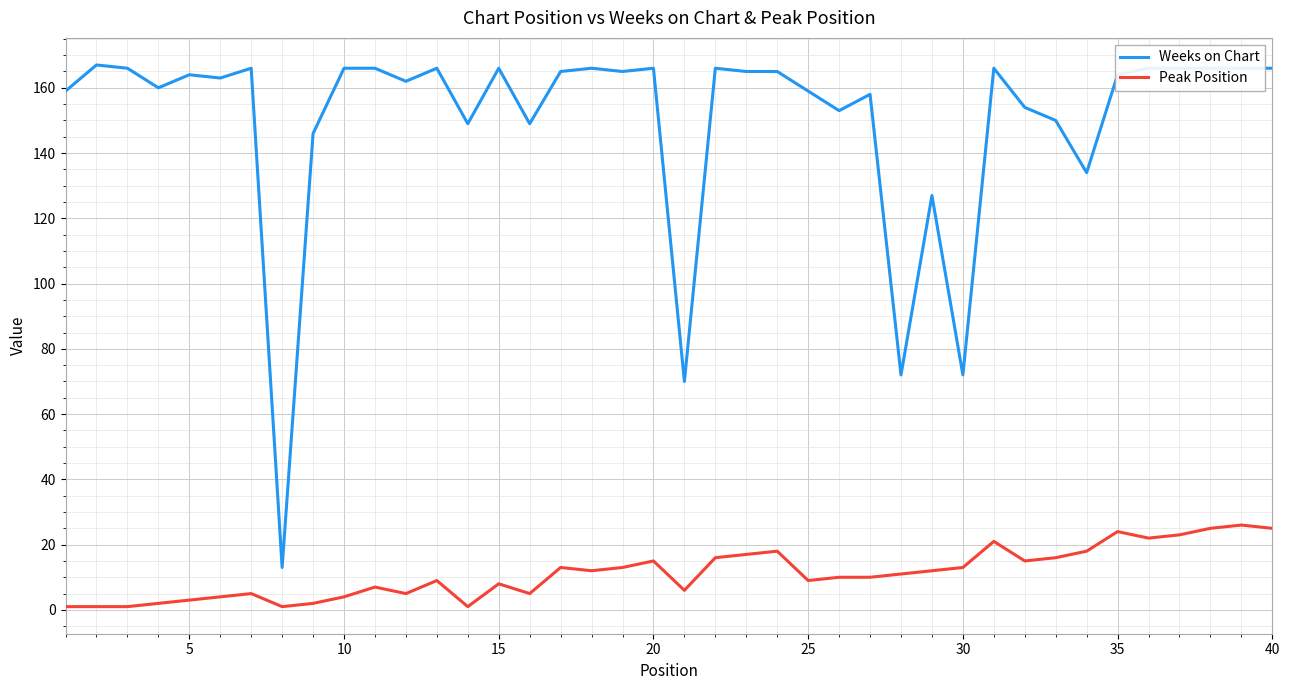

True or false: Weeks on Chart and Peak Position intersect in this chart.

False